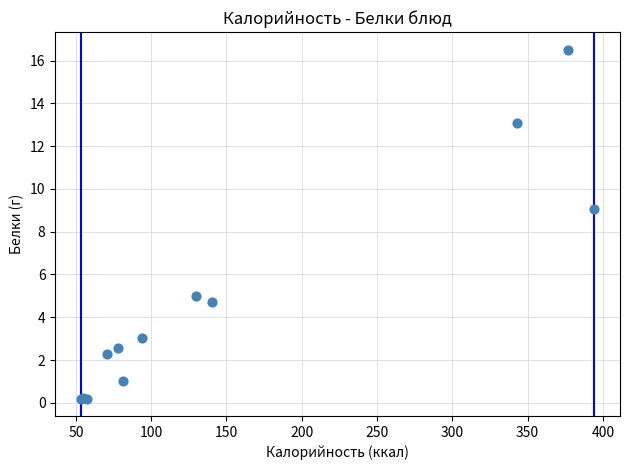

What Y value in the scatter plot is closest to 8?

9.0